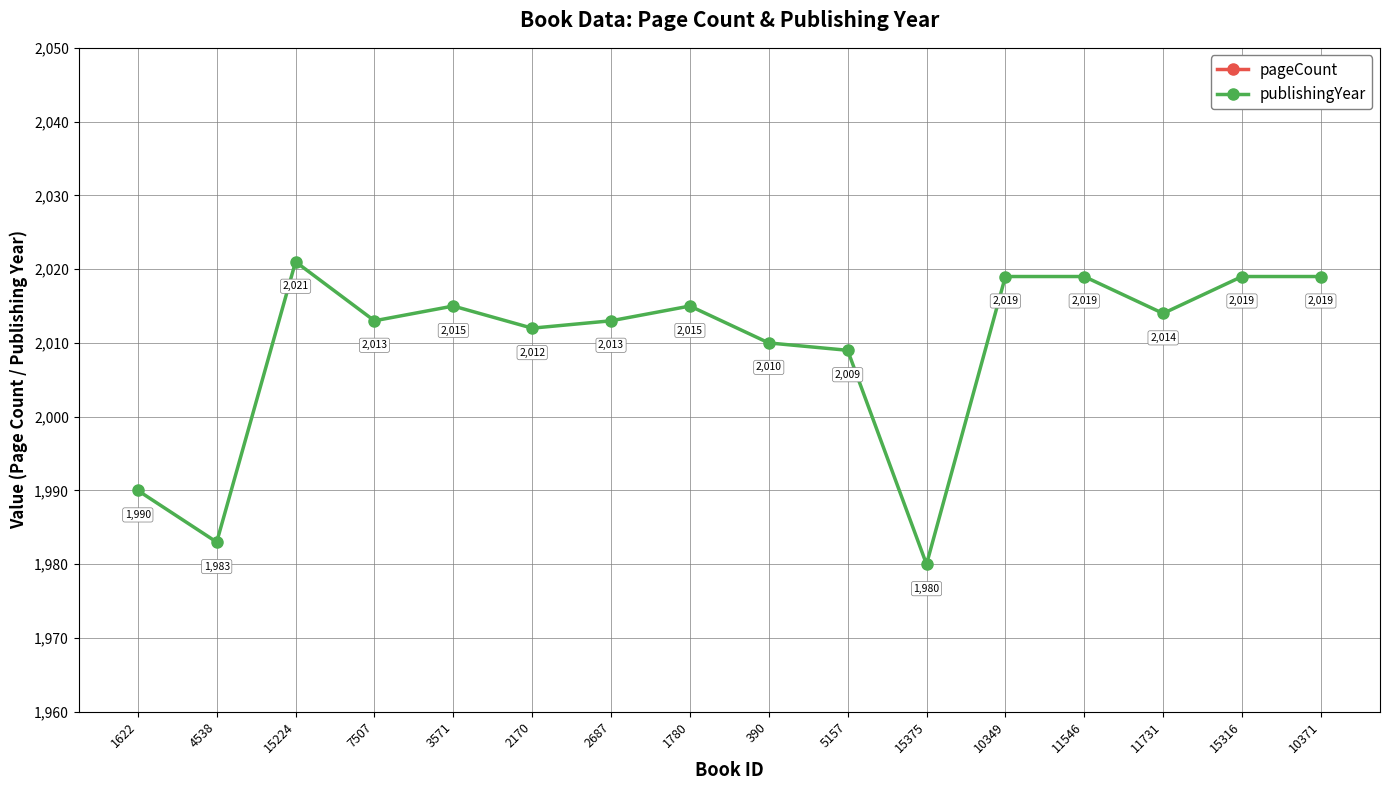

Count the number of categories in the chart.

16